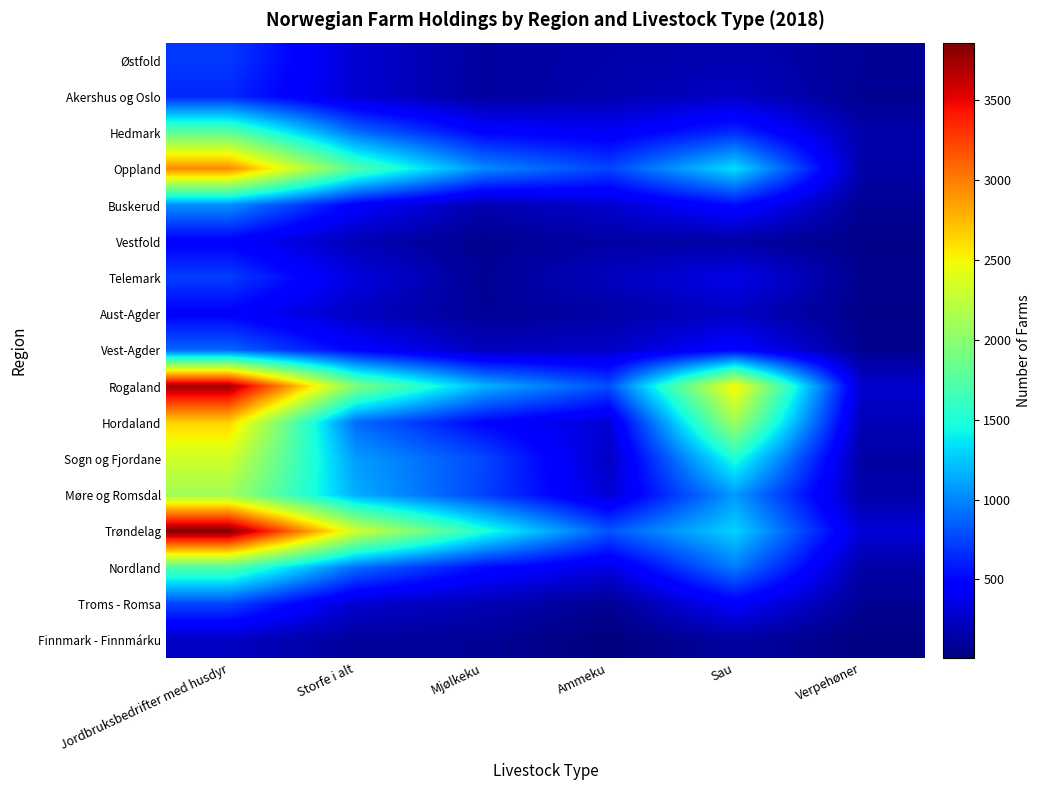

Reading left to right, transcribe all the data shown in this chart.

Østfold: Jordbruksbedrifter med husdyr=709	Storfe i alt=290	Mjølkeku=124	Ammeku=155	Sau=185	Verpehøner=94
Akershus og Oslo: Jordbruksbedrifter med husdyr=639	Storfe i alt=289	Mjølkeku=121	Ammeku=167	Sau=245	Verpehøner=79
Hedmark: Jordbruksbedrifter med husdyr=1795	Storfe i alt=913	Mjølkeku=494	Ammeku=420	Sau=656	Verpehøner=155
Oppland: Jordbruksbedrifter med husdyr=2948	Storfe i alt=1732	Mjølkeku=1021	Ammeku=748	Sau=1331	Verpehøner=152
Buskerud: Jordbruksbedrifter med husdyr=1034	Storfe i alt=460	Mjølkeku=171	Ammeku=280	Sau=531	Verpehøner=84
Vestfold: Jordbruksbedrifter med husdyr=467	Storfe i alt=195	Mjølkeku=64	Ammeku=136	Sau=135	Verpehøner=46
Telemark: Jordbruksbedrifter med husdyr=721	Storfe i alt=332	Mjølkeku=86	Ammeku=224	Sau=369	Verpehøner=68
Aust-Agder: Jordbruksbedrifter med husdyr=473	Storfe i alt=236	Mjølkeku=87	Ammeku=141	Sau=240	Verpehøner=45
Vest-Agder: Jordbruksbedrifter med husdyr=872	Storfe i alt=477	Mjølkeku=221	Ammeku=253	Sau=492	Verpehøner=71
Rogaland: Jordbruksbedrifter med husdyr=3742	Storfe i alt=1952	Mjølkeku=1176	Ammeku=786	Sau=2523	Verpehøner=276
Hordaland: Jordbruksbedrifter med husdyr=2651	Storfe i alt=898	Mjølkeku=500	Ammeku=303	Sau=2096	Verpehøner=202
Sogn og Fjordane: Jordbruksbedrifter med husdyr=2322	Storfe i alt=1087	Mjølkeku=768	Ammeku=236	Sau=1500	Verpehøner=136
Møre og Romsdal: Jordbruksbedrifter med husdyr=2107	Storfe i alt=1153	Mjølkeku=745	Ammeku=299	Sau=1073	Verpehøner=154
Trøndelag: Jordbruksbedrifter med husdyr=3861	Storfe i alt=2335	Mjølkeku=1517	Ammeku=816	Sau=1292	Verpehøner=303
Nordland: Jordbruksbedrifter med husdyr=1739	Storfe i alt=906	Mjølkeku=537	Ammeku=340	Sau=960	Verpehøner=145
Troms - Romsa: Jordbruksbedrifter med husdyr=758	Storfe i alt=279	Mjølkeku=191	Ammeku=77	Sau=452	Verpehøner=82
Finnmark - Finnmárku: Jordbruksbedrifter med husdyr=240	Storfe i alt=109	Mjølkeku=95	Ammeku=7	Sau=129	Verpehøner=25